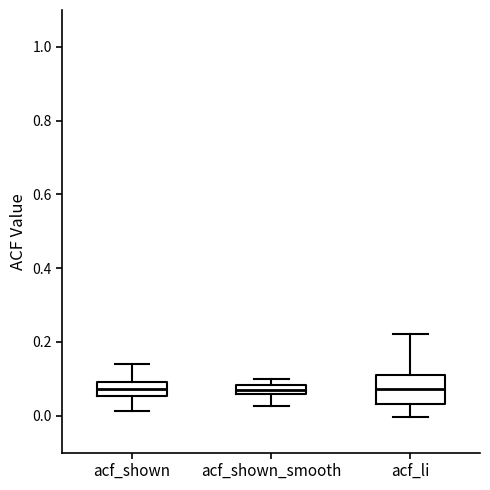

Comparing the boxes themselves (not the whiskers), which one is the tallest?

acf_li